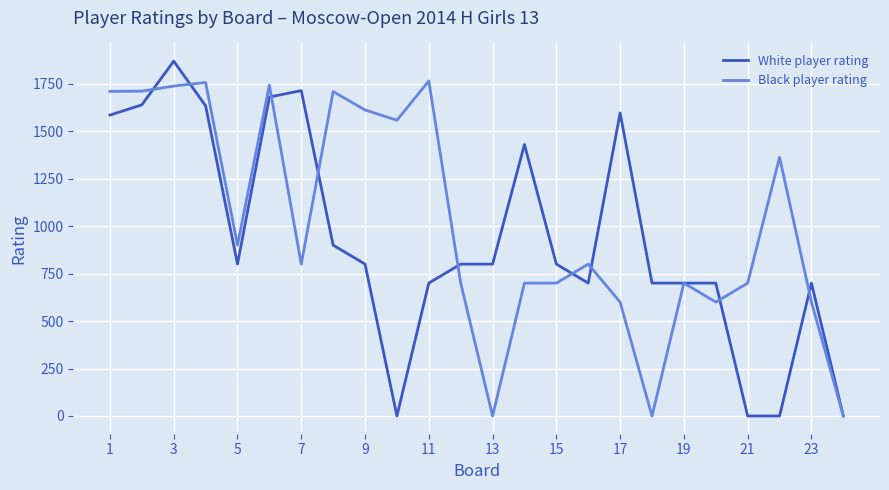

Which series has the largest total across all categories?

Black player rating